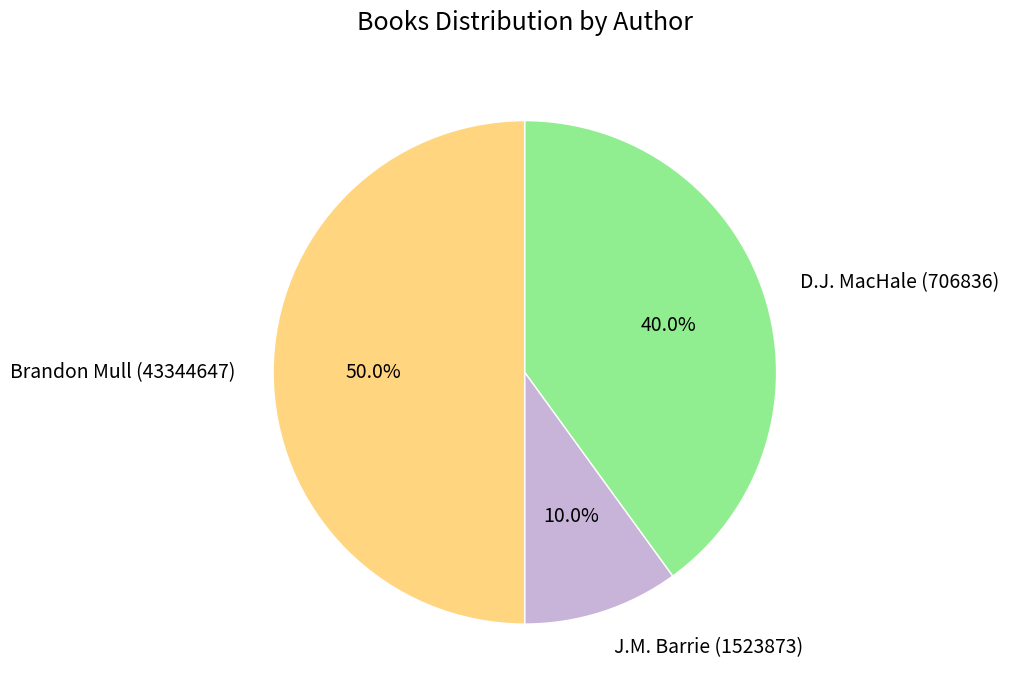

What is the ratio of the value at Brandon Mull (43344647) to the value at J.M. Barrie (1523873)?

5.0